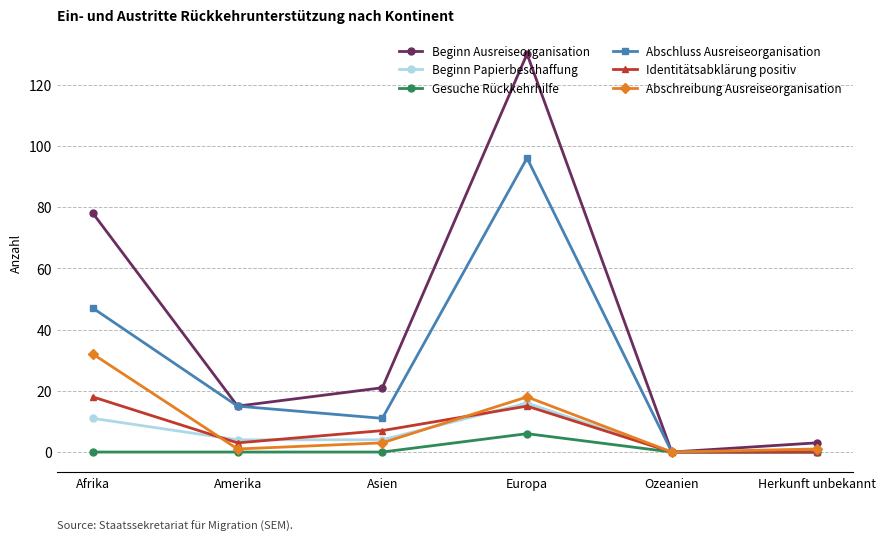

Is it true that Gesuche Rückkehrhilfe equals 0 at Herkunft unbekannt?

True